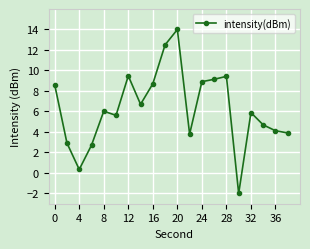

What is the sum of all values?

125.5